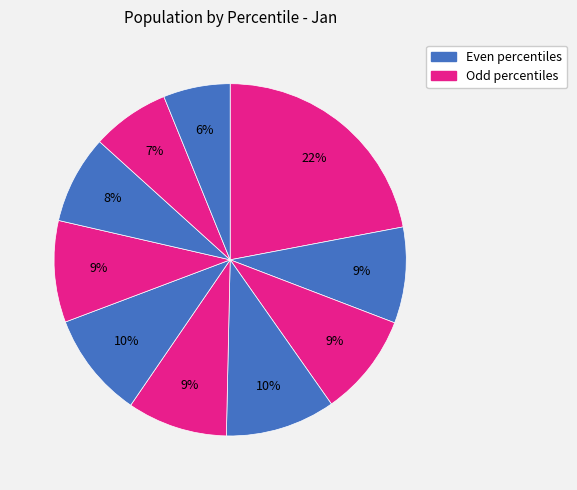

Which slice is the smallest?

pct95